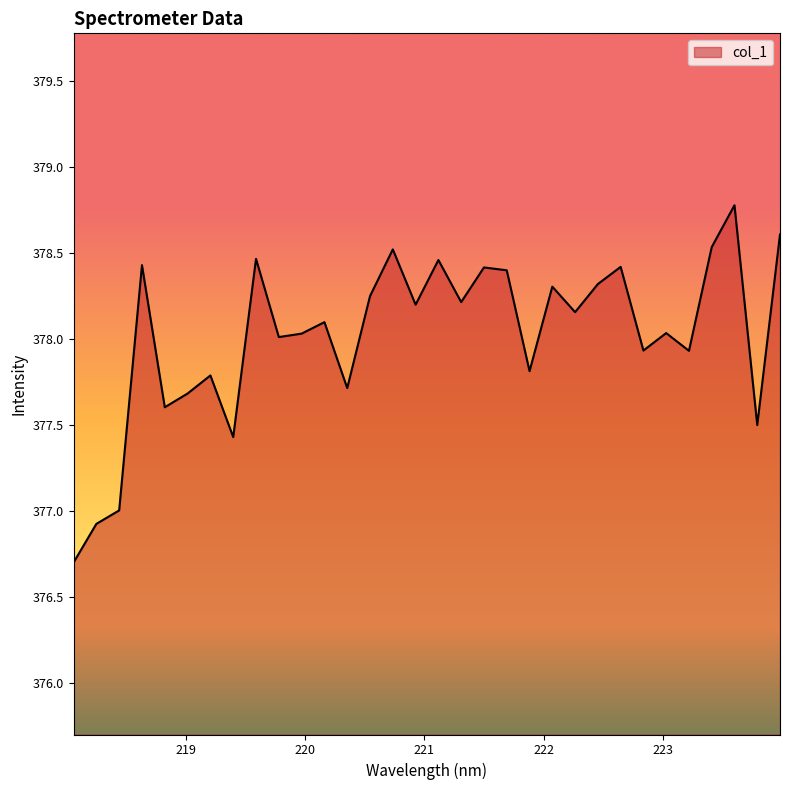

What is the maximum value shown in the chart?

378.8